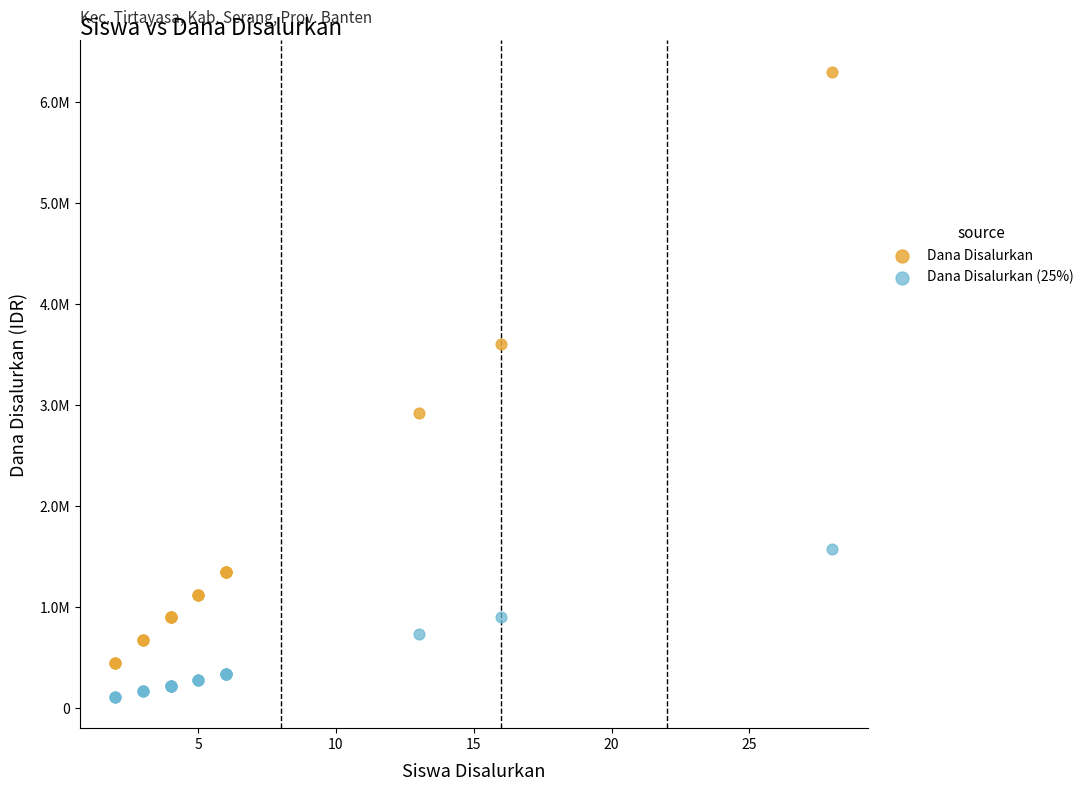

What are all the series names shown in the legend?

Dana Disalurkan, Dana Disalurkan (25%)